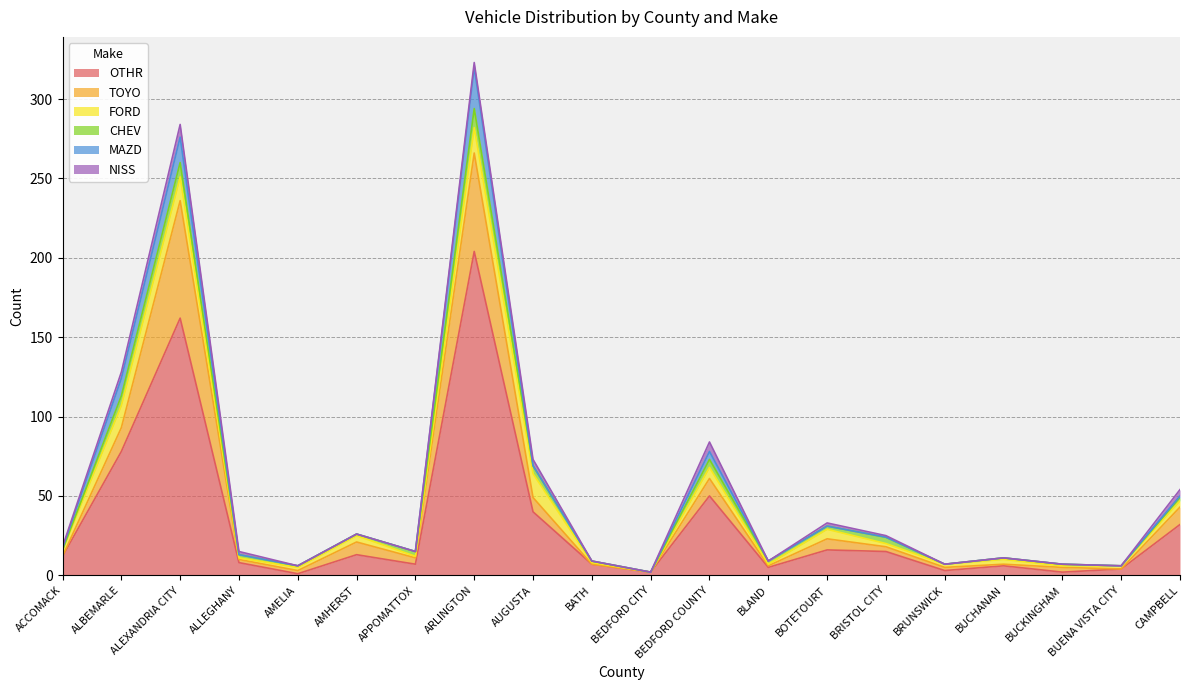

In MAZD, how many points are higher than both neighbors (excluding endpoints)?

3